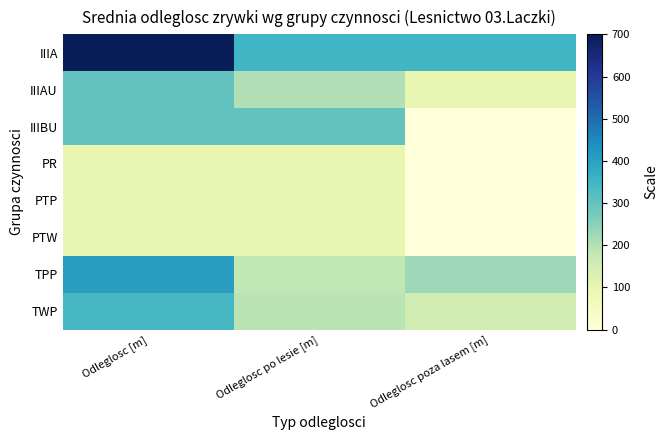

Reading left to right, extract all data points from this chart.

IIIA: Odleglosc [m]=700.0	Odleglosc po lesie [m]=350.0	Odleglosc poza lasem [m]=350.0
IIIAU: Odleglosc [m]=300.0	Odleglosc po lesie [m]=200.0	Odleglosc poza lasem [m]=100.0
IIIBU: Odleglosc [m]=300.0	Odleglosc po lesie [m]=300.0	Odleglosc poza lasem [m]=0.0
PR: Odleglosc [m]=100.0	Odleglosc po lesie [m]=100.0	Odleglosc poza lasem [m]=0.0
PTP: Odleglosc [m]=100.0	Odleglosc po lesie [m]=100.0	Odleglosc poza lasem [m]=0.0
PTW: Odleglosc [m]=100.0	Odleglosc po lesie [m]=100.0	Odleglosc poza lasem [m]=0.0
TPP: Odleglosc [m]=407.1	Odleglosc po lesie [m]=182.1	Odleglosc poza lasem [m]=225.0
TWP: Odleglosc [m]=340.0	Odleglosc po lesie [m]=190.0	Odleglosc poza lasem [m]=150.0